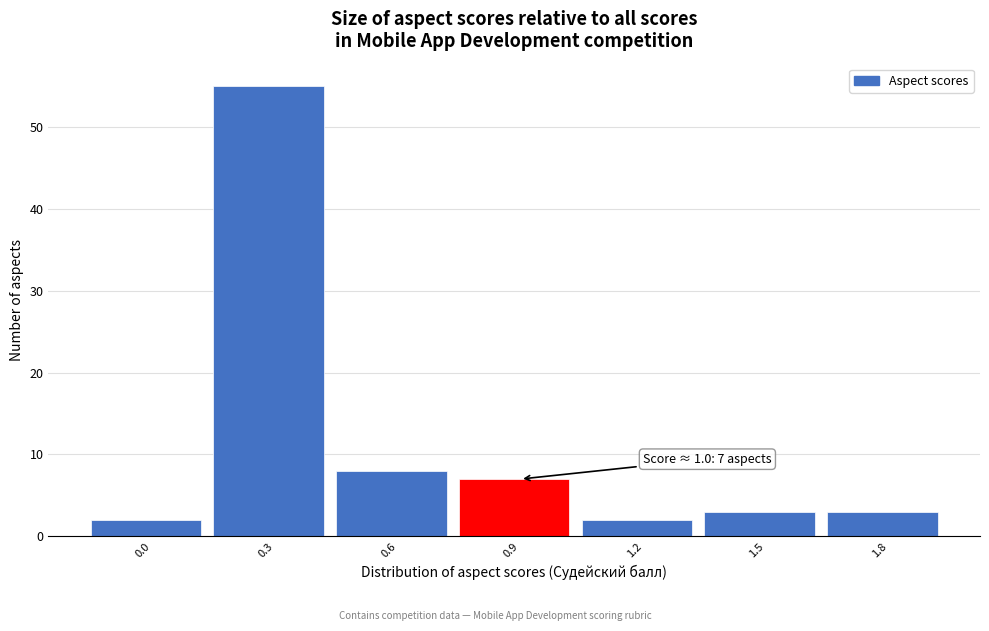

Reading right to left, transcribe all the data shown in this chart.

3	3	2	7	8	55	2